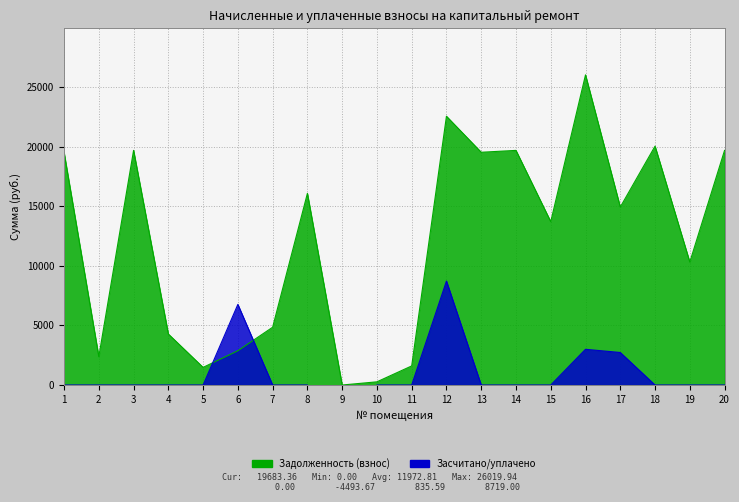

At which category is the sum across all series the highest?

12